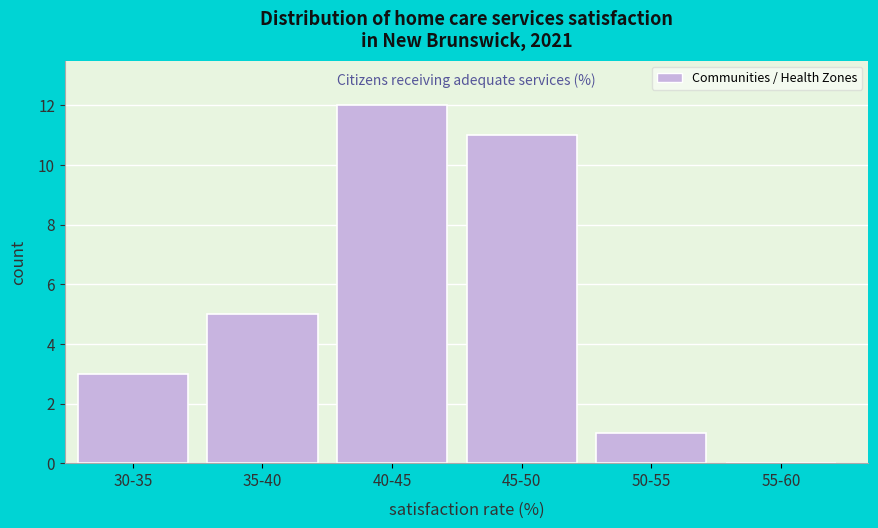

Reading left to right, what are all the values shown in this chart?

30-35=3	35-40=5	40-45=12	45-50=11	50-55=1	55-60=0